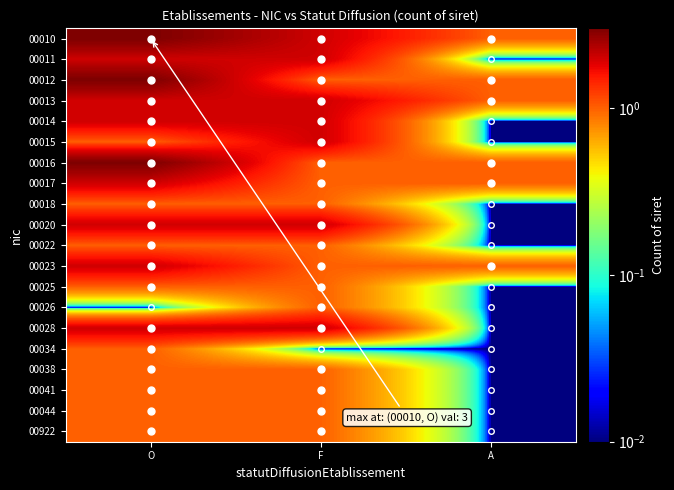

List the series in order of their peak value, highest first.

00010, 00012, 00016, 00011, 00013, 00014, 00015, 00017, 00020, 00023, 00028, 00018, 00022, 00025, 00026, 00034, 00038, 00041, 00044, 00922